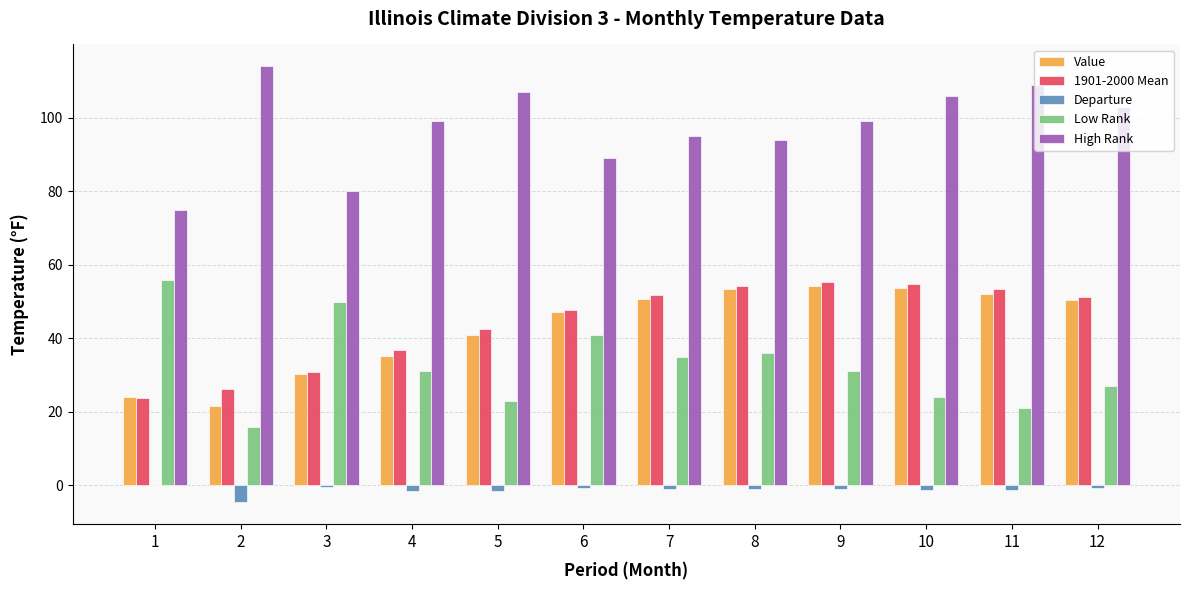

What is the sum of all Low Rank values?

391.0